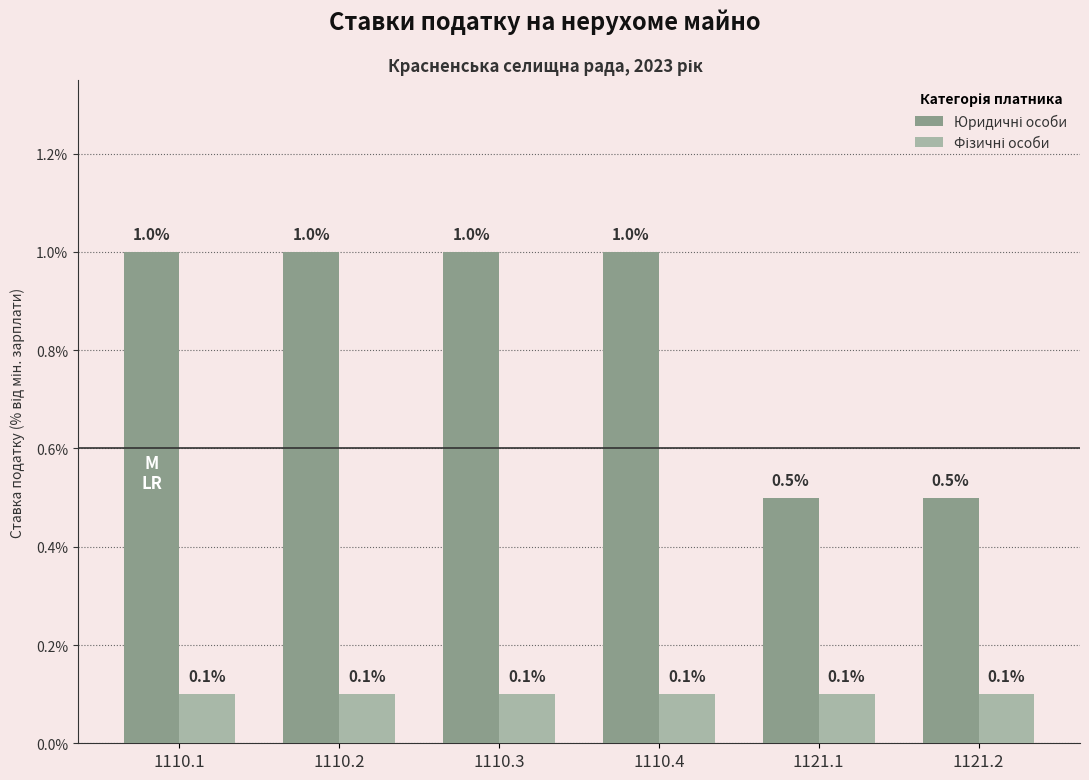

How many categories are shown in the chart?

6